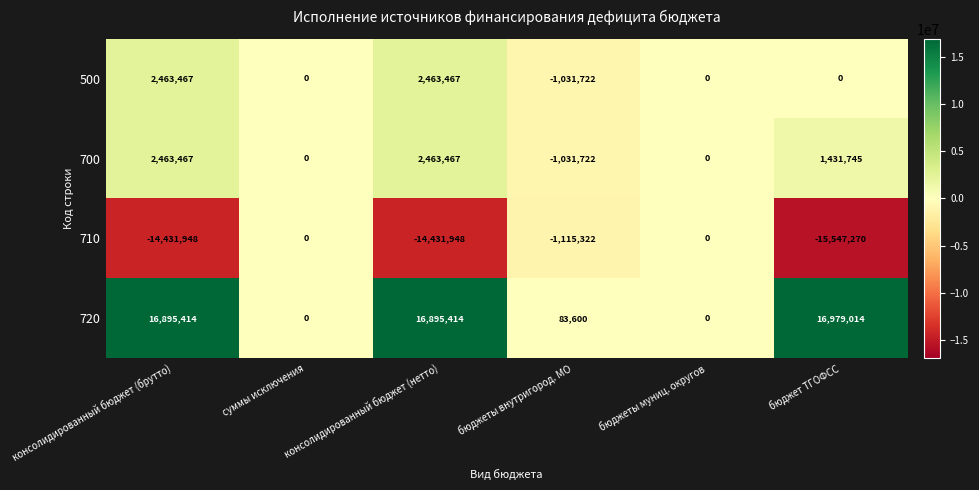

Which series changed the most between суммы исключения and консолидированный бюджет (нетто)?

720